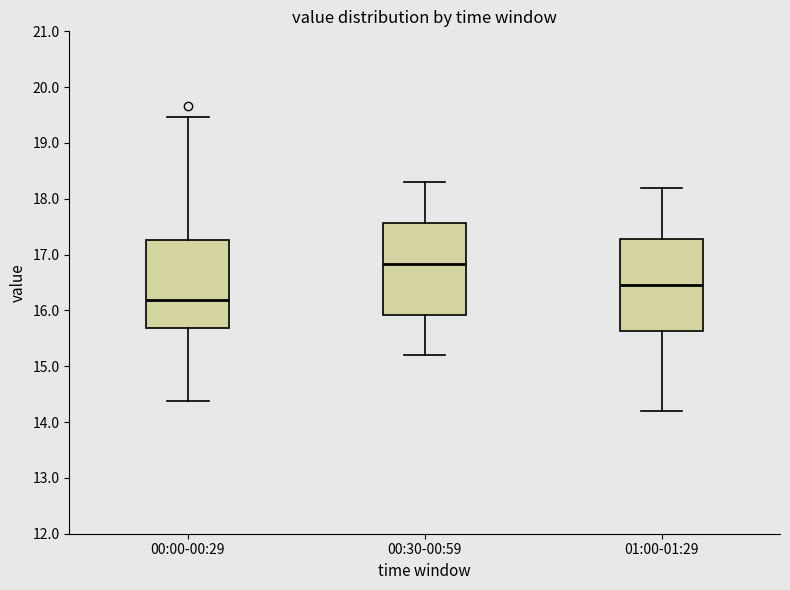

Where is the upper edge of the box for 01:00-01:29 on the y-axis? The values are not printed on the chart, so give them approximately, as read against the axis.

17.3